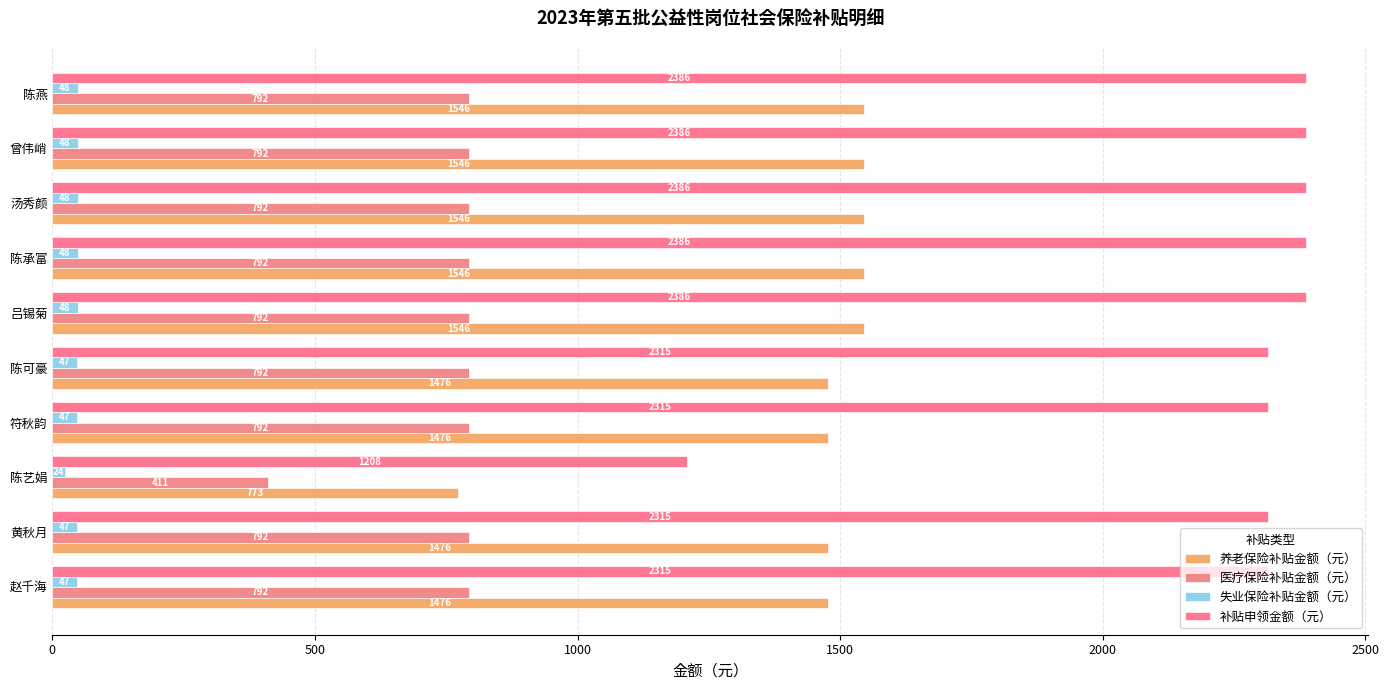

What are all the series names shown in the legend?

养老保险补贴金额（元）, 医疗保险补贴金额（元）, 失业保险补贴金额（元）, 补贴申领金额（元）